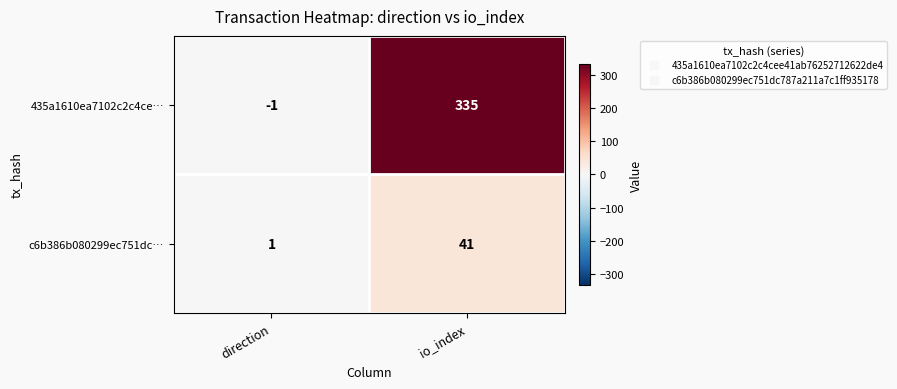

Reading right to left, extract all data points from this chart.

435a1610ea7102c2c4ce…: 335	-1
c6b386b080299ec751dc…: 41	1